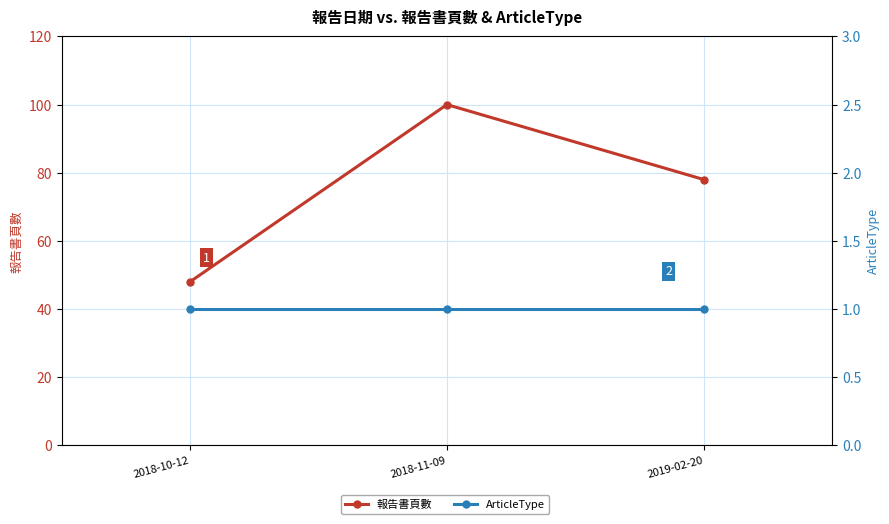

Which series has the largest range (max minus min)?

報告書頁數